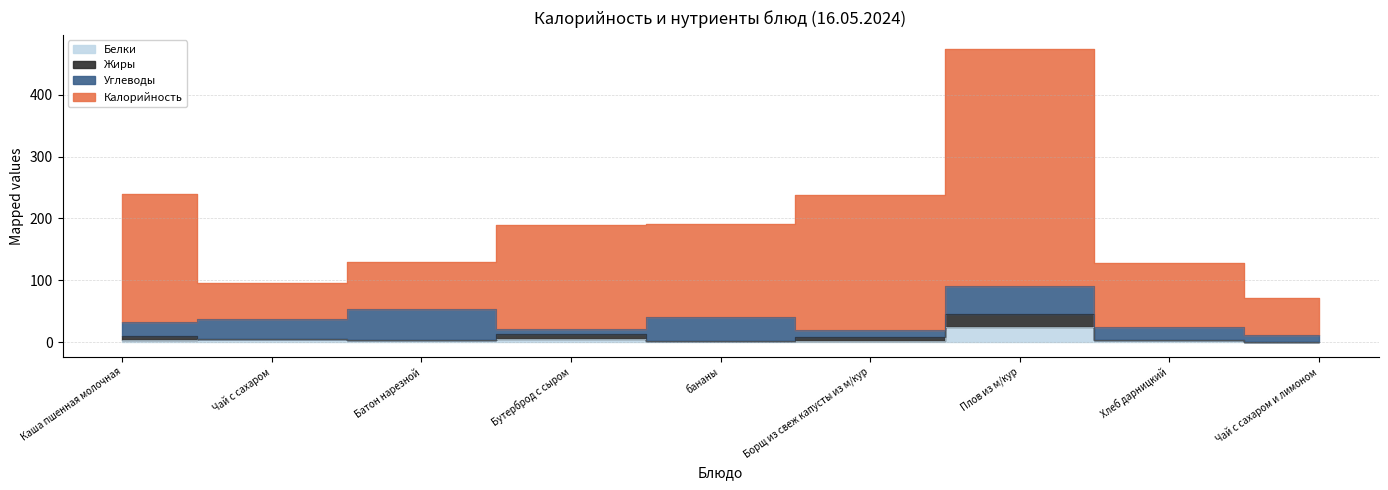

What position from the right is Хлеб дарницкий?

2